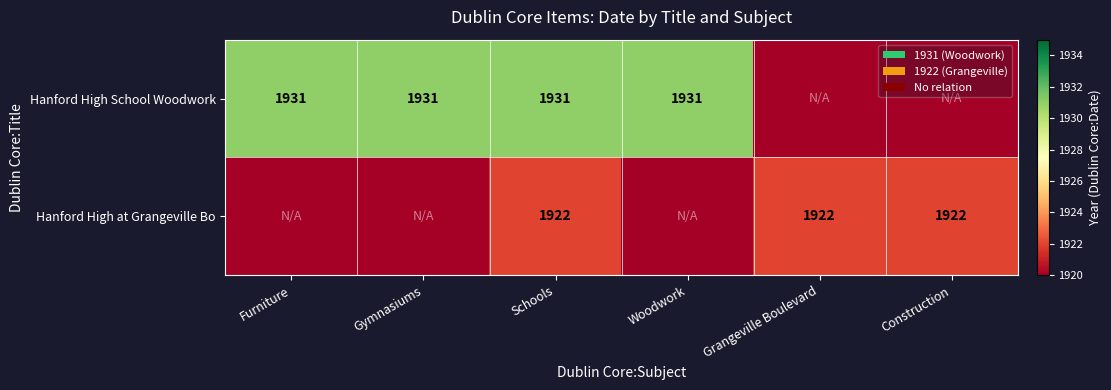

Is it true that Hanford High at Grangeville Bo equals 428 at Grangeville Boulevard?

False